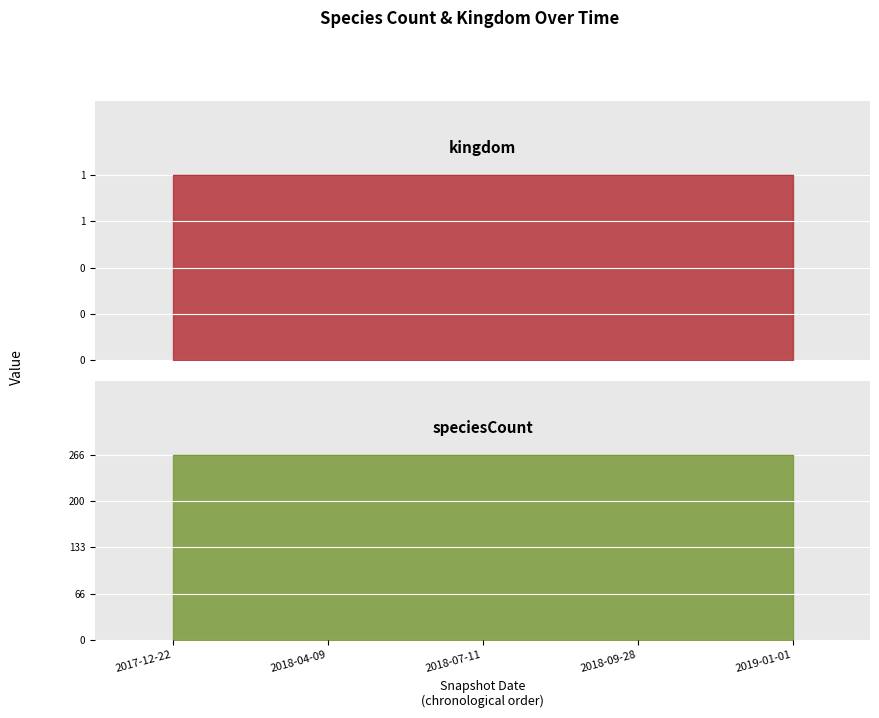

The value of speciesCount at 2018-09-28 is 424. True or false?

False